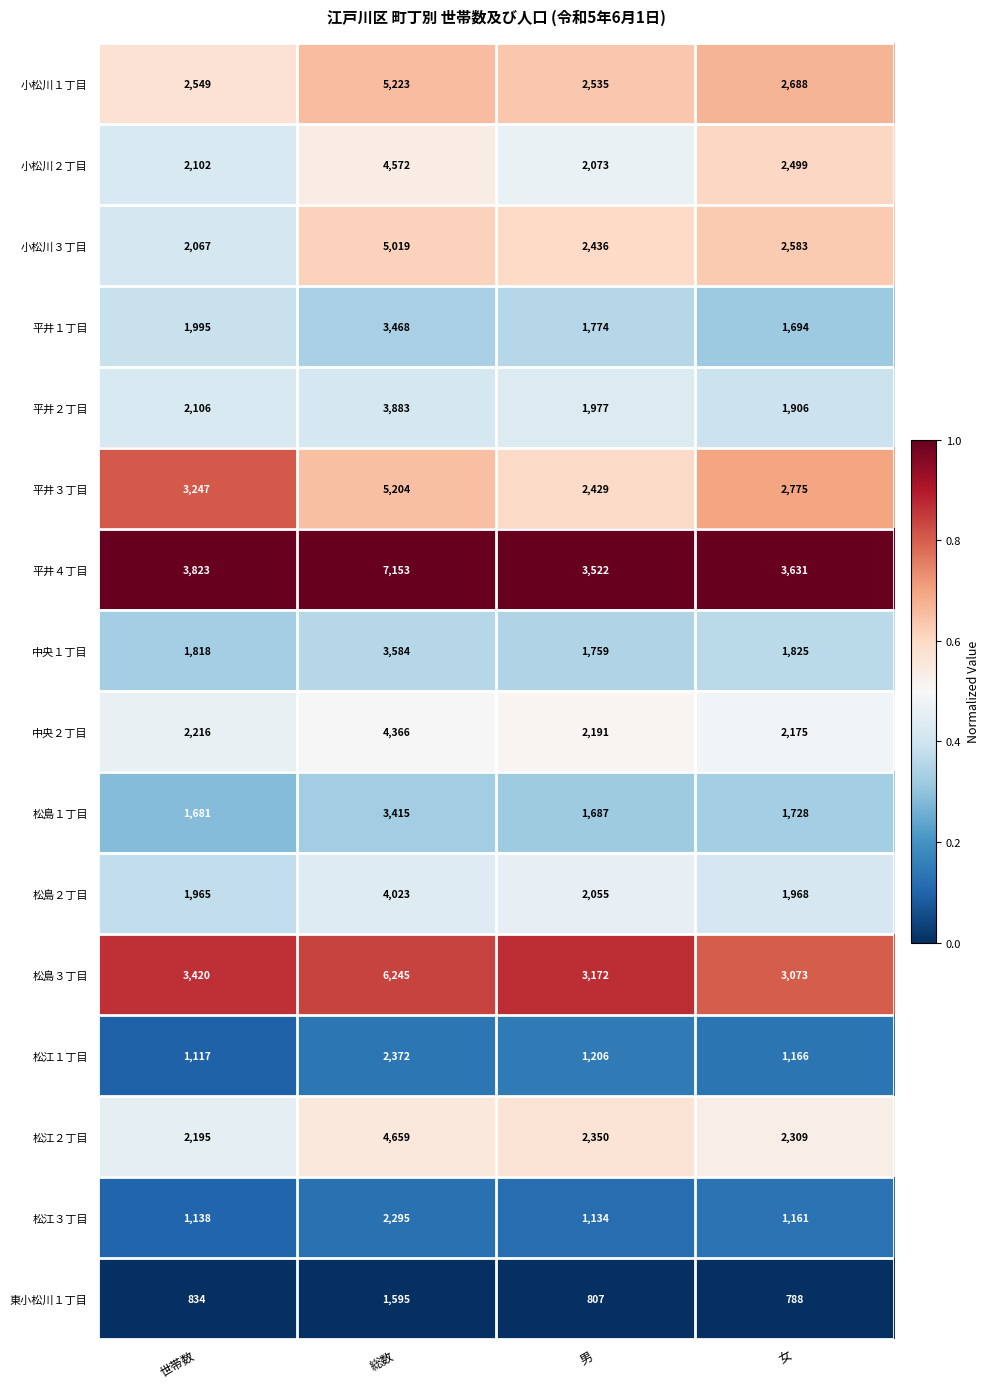

Which category has the lowest value across all series?

女